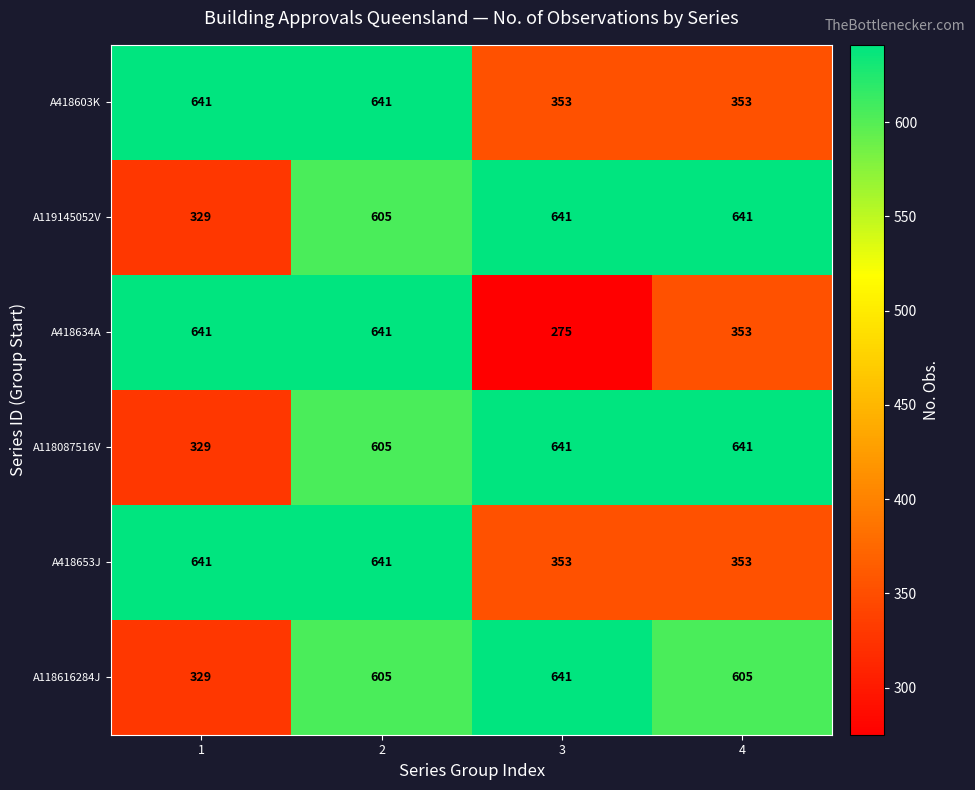

What is the minimum value shown in the chart?

275